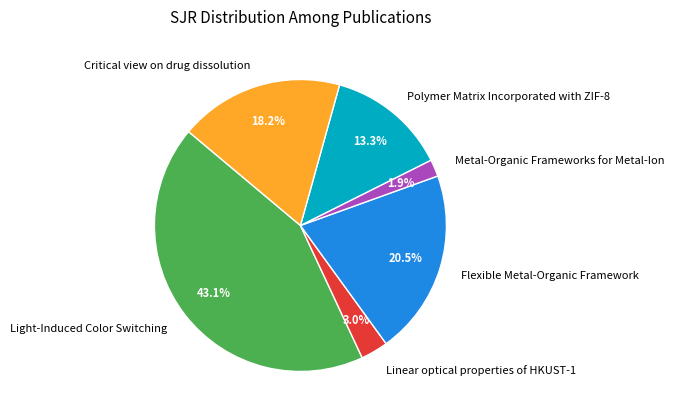

True or false: Critical view on drug dissolution accounts for 8% of the total.

False